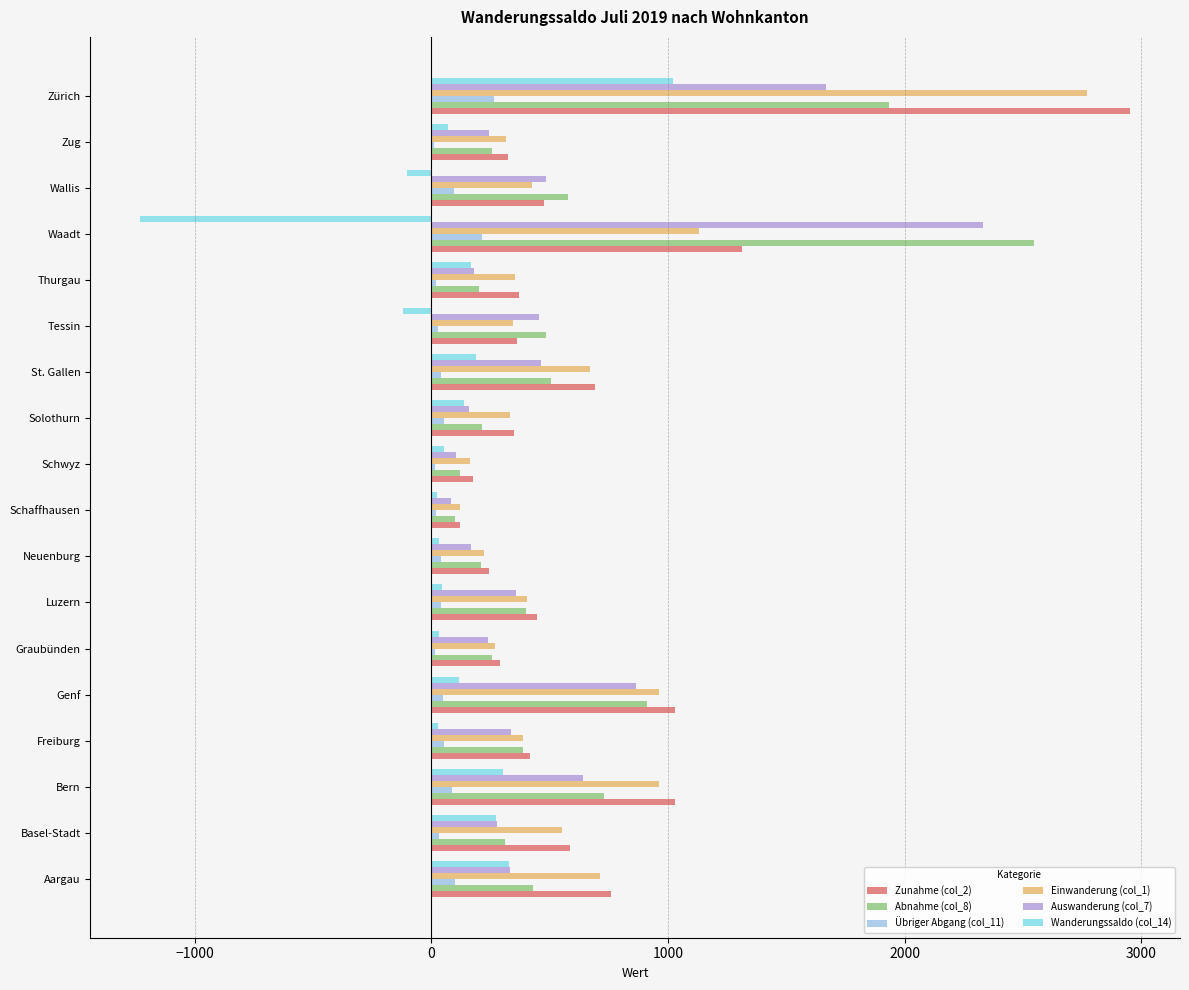

What is the maximum value shown in the chart?

2954